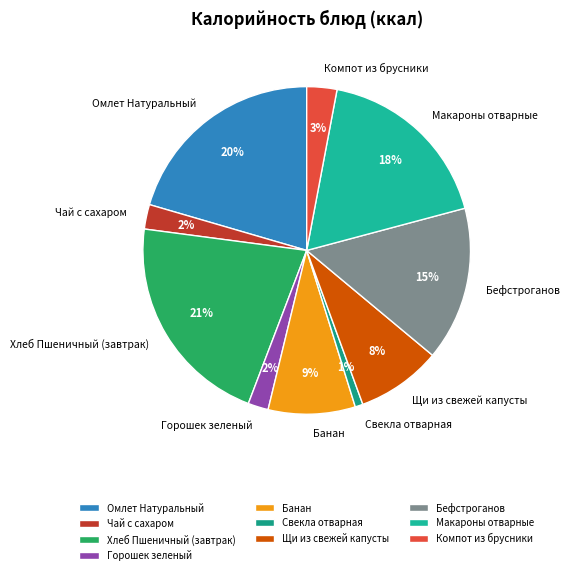

Combined, do Банан and Компот из брусники account for over 50%?

No